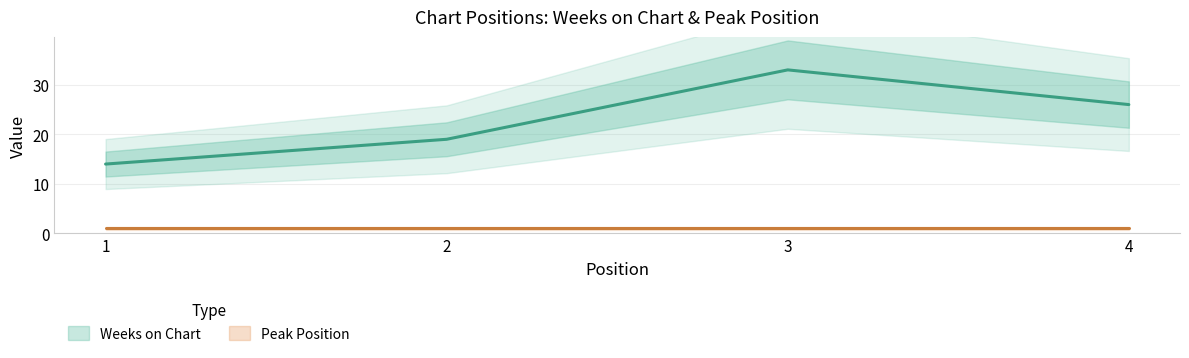

Between 2 and 4, which is larger?

4